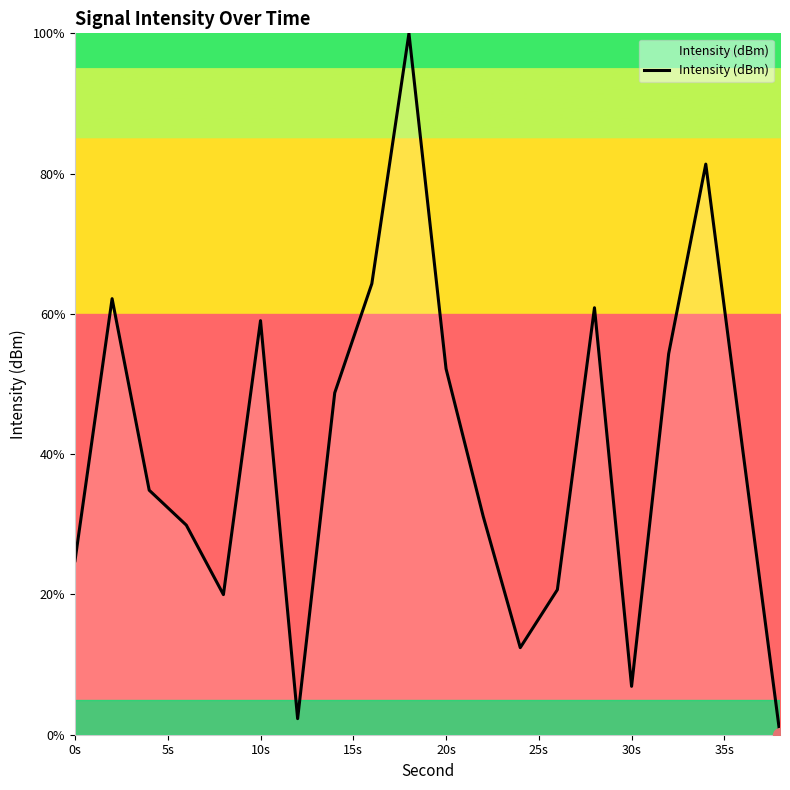

What is the greatest value displayed?

100.0